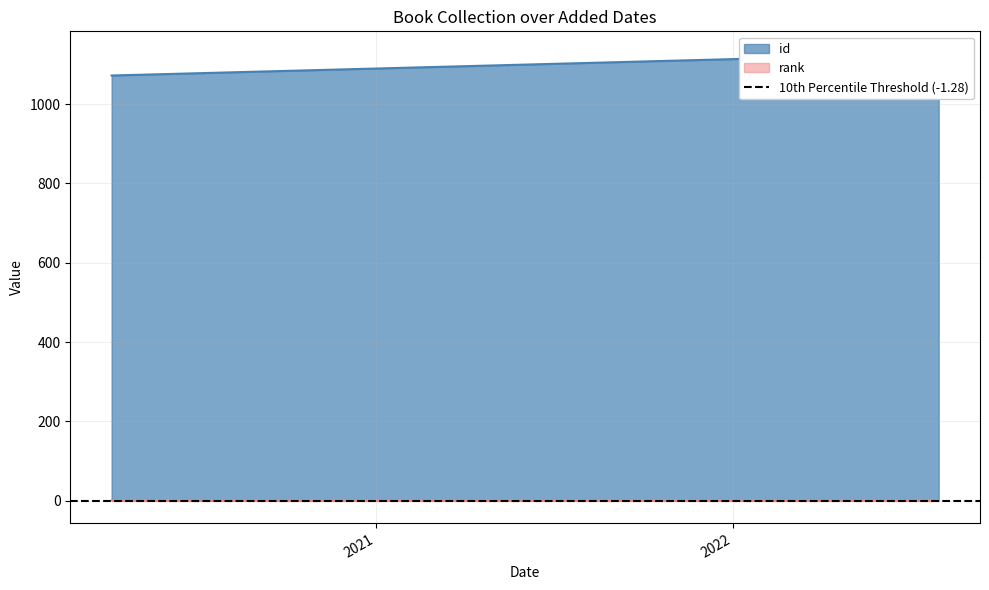

How many distinct data groups are displayed?

2